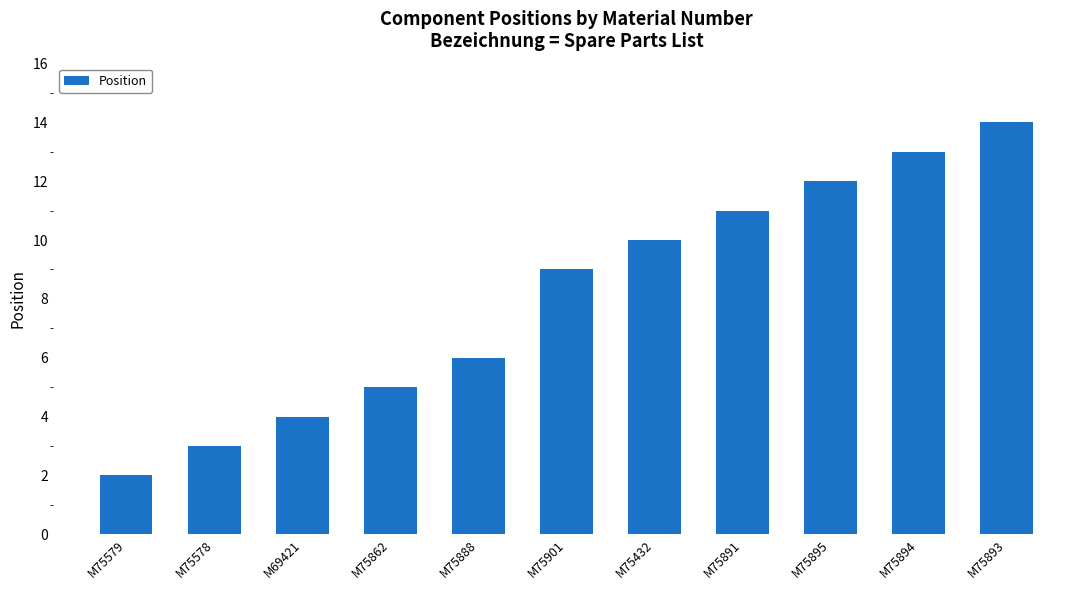

Which label corresponds to the largest value in the chart?

M75893